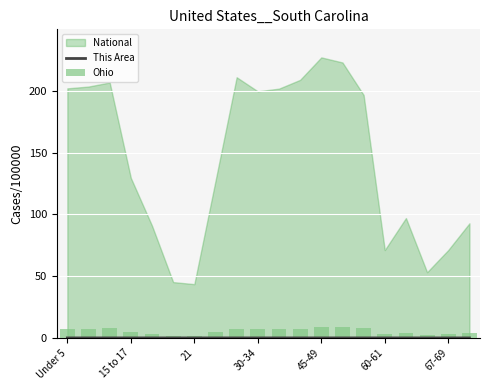

What is the highest value of the Ohio series?

8.9